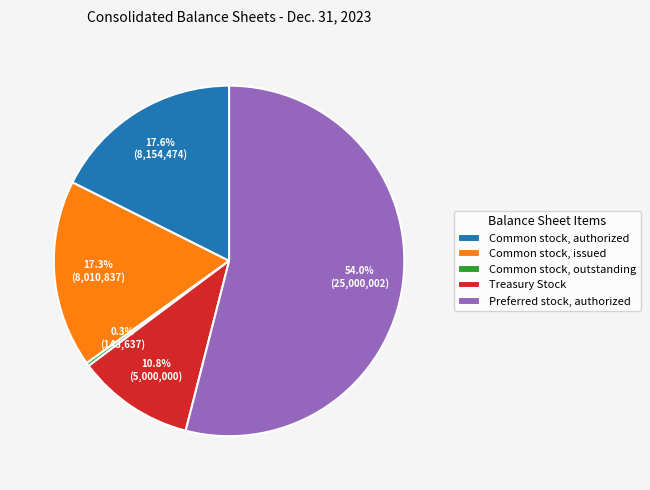

What portion of the pie excludes Treasury Stock?

89.2%